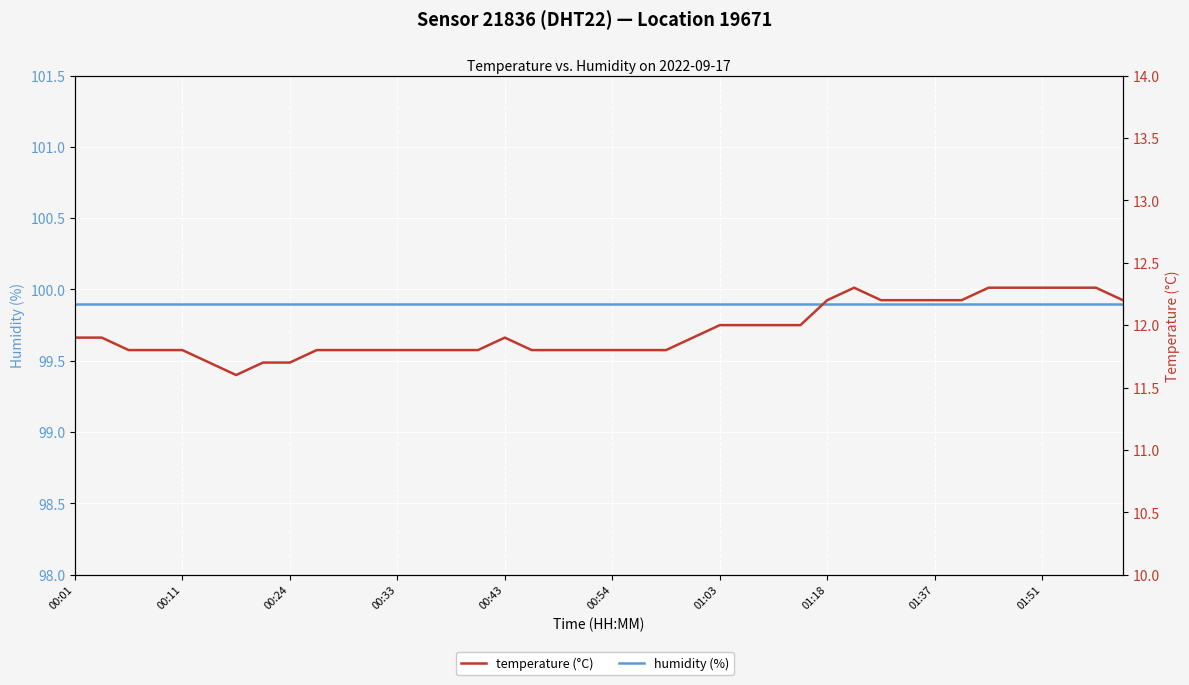

True or false: humidity (%) has a value of 99.9 at 17.

True